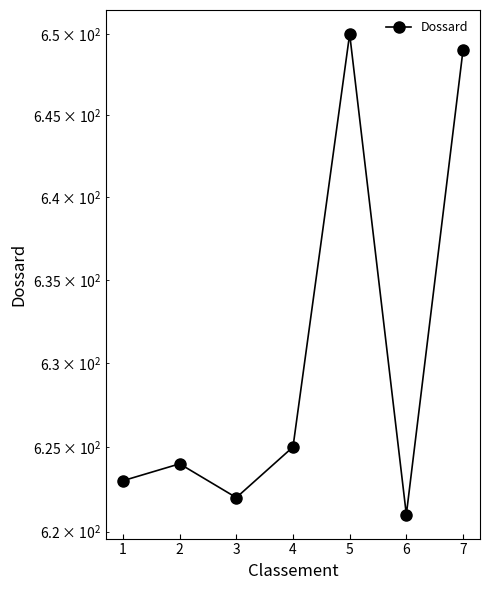

List the labels in order of value, smallest first.

6, 3, 1, 2, 4, 7, 5